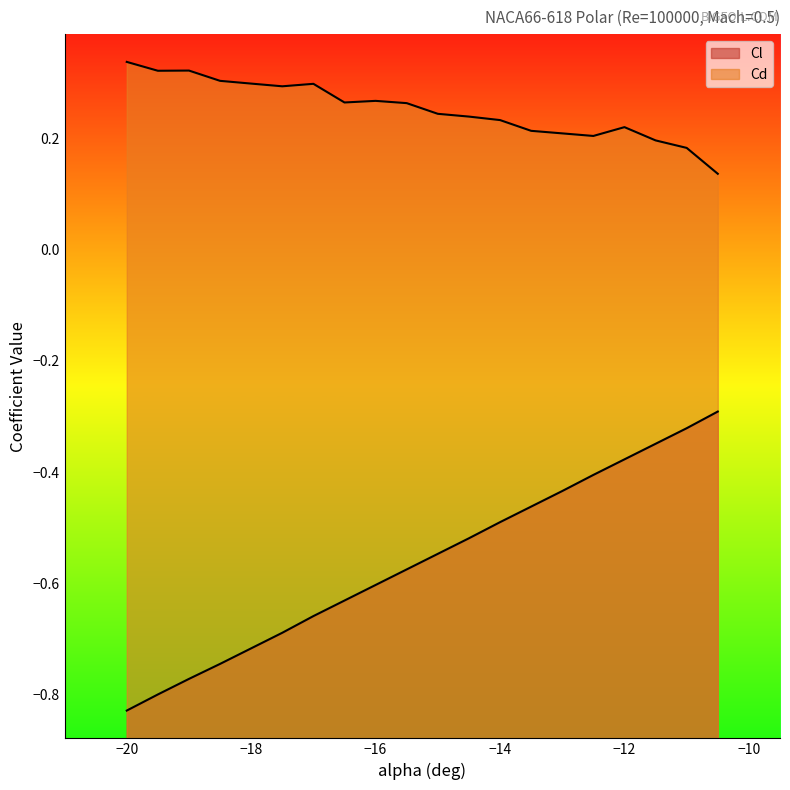

What is the sum of the Cl values at -10.5 and -18?

-1.0